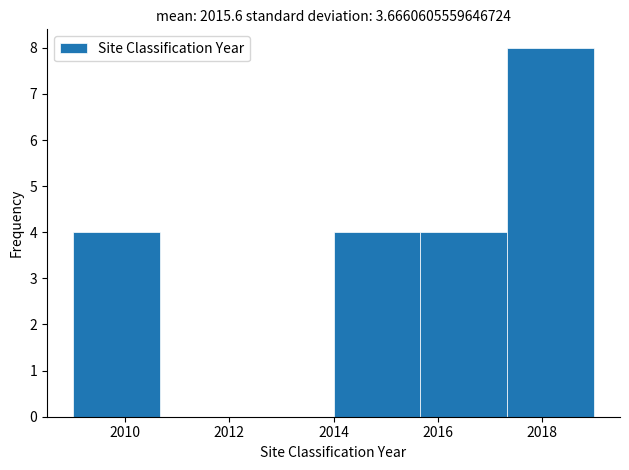

Reading left to right, list every bar in this chart as the range it spans on the x-axis followed by its height. Neither the bar edges nor the heights are printed on the chart, so give them approximately, as read against the axes.

2009.0 to 2010.6: 4
2010.6 to 2012.4: 0
2012.4 to 2014.0: 0
2014.0 to 2015.6: 4
2015.6 to 2017.4: 4
2017.4 to 2019.0: 8